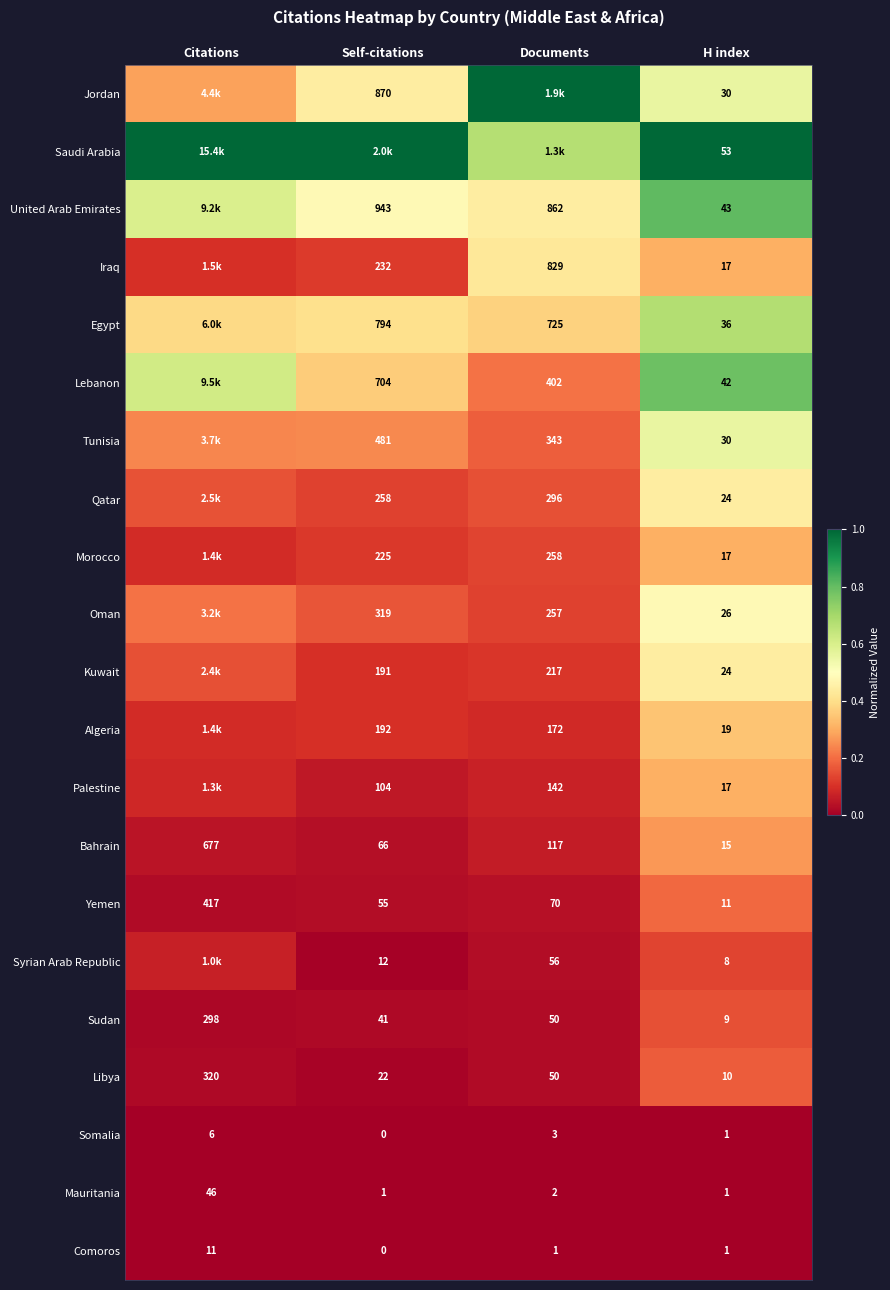

Where does the Yemen series first go above 70?

Citations